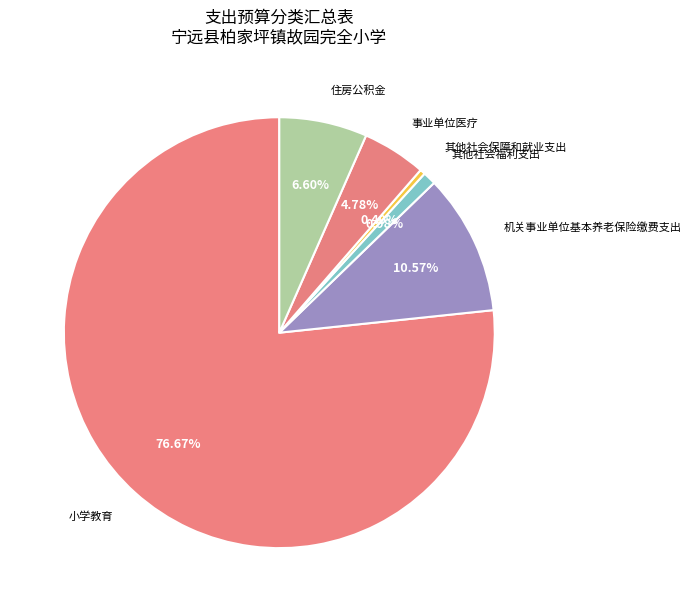

How many segments does this pie chart have?

6